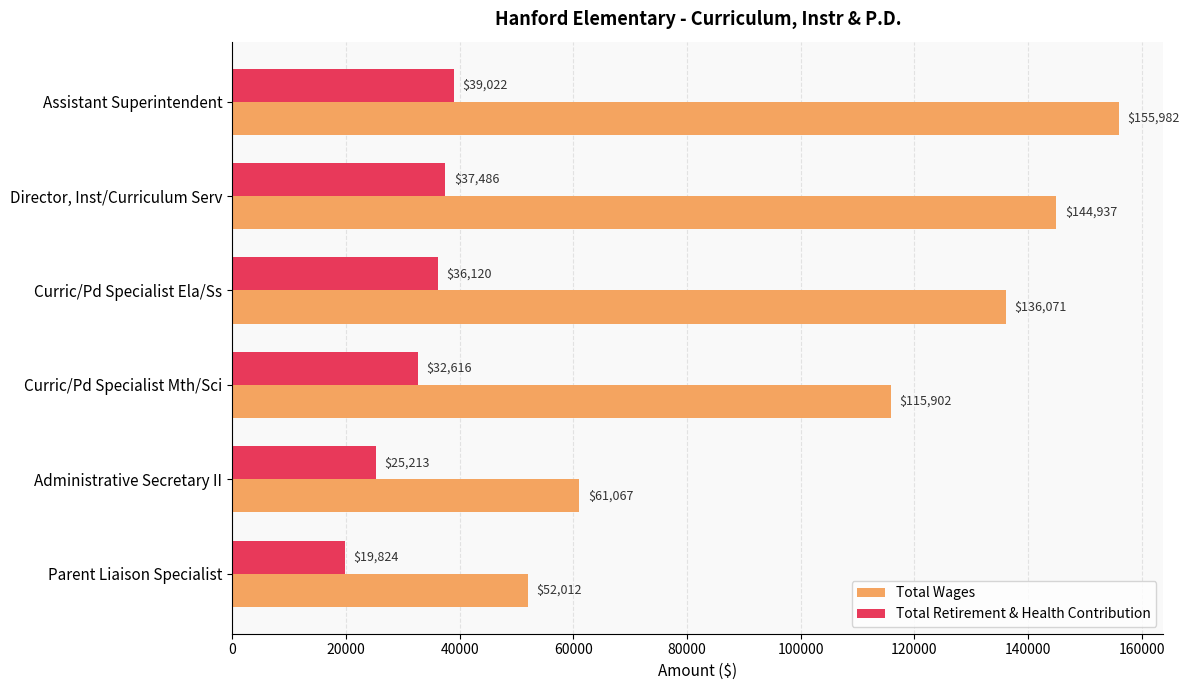

Is the value of Total Retirement & Health Contribution at Director, Inst/Curriculum Serv greater than the value of Total Wages at Administrative Secretary II?

No